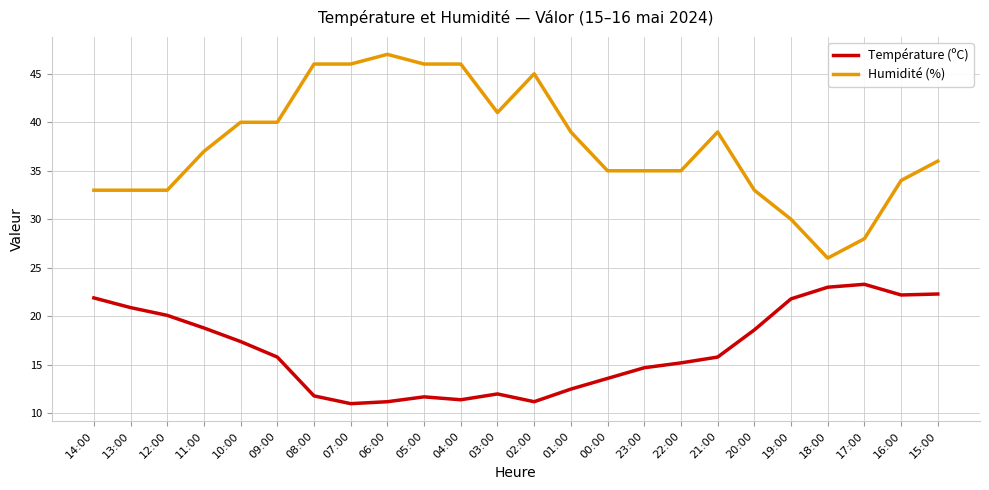

Where does the Température (ºC) series first go above 15?

14:00